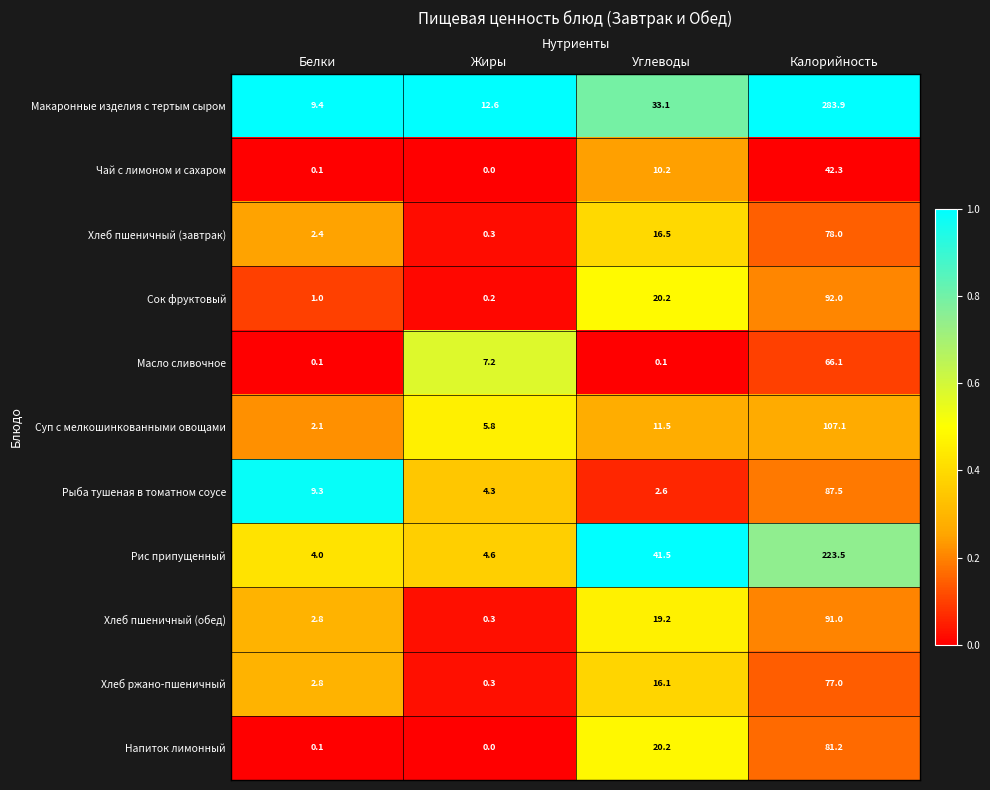

What is the difference between the Макаронные изделия с тертым сыром values at Углеводы and Белки?

23.7